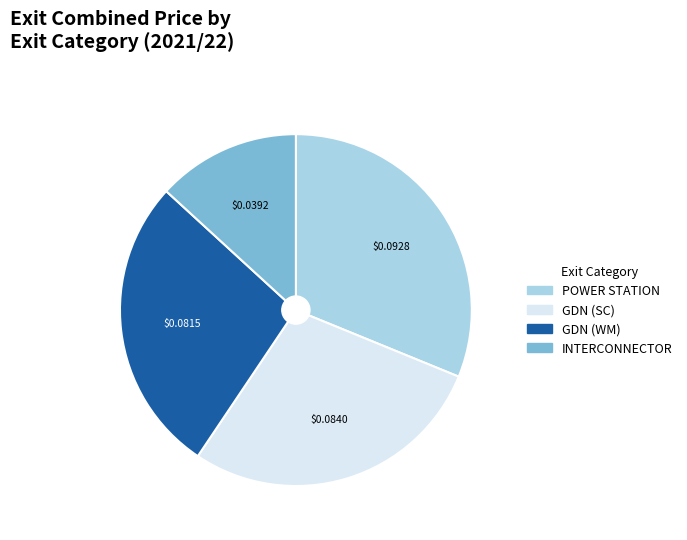

Do INTERCONNECTOR and GDN (WM) together represent more than half of the pie?

No